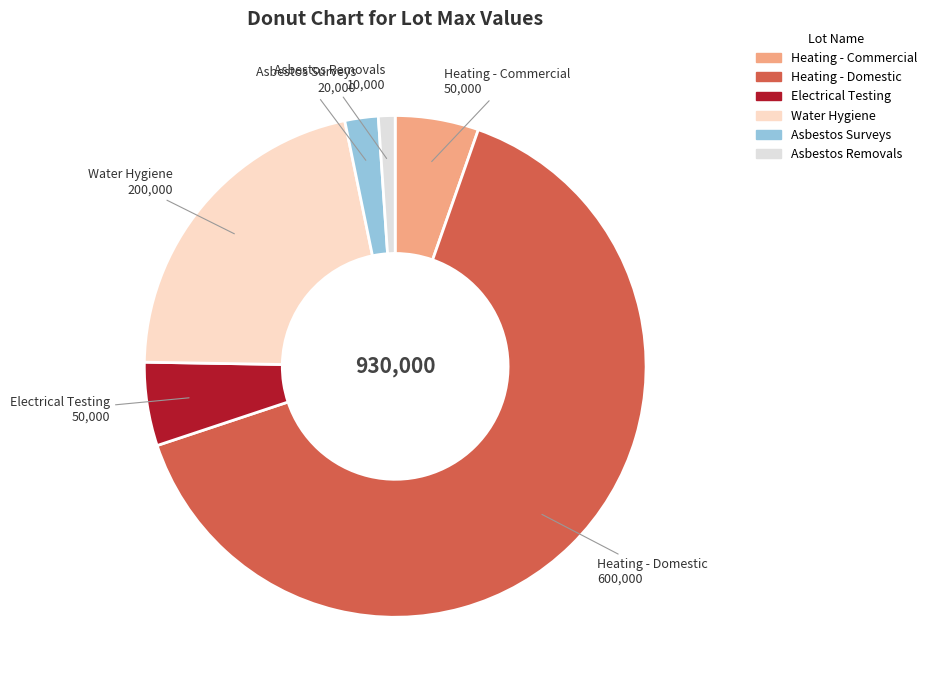

Approximately how many times larger is the value at Heating - Domestic compared to Asbestos Surveys?

30.0